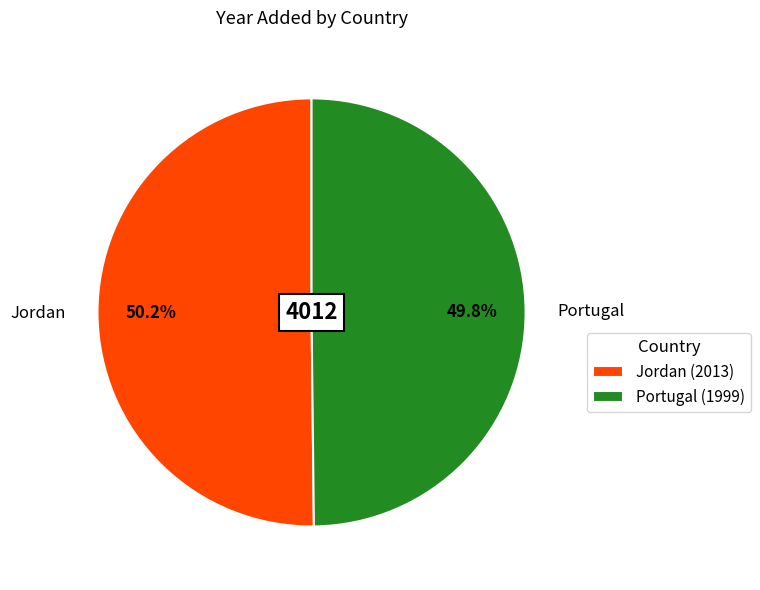

The Portugal slice represents 50% of the pie. True or false?

True